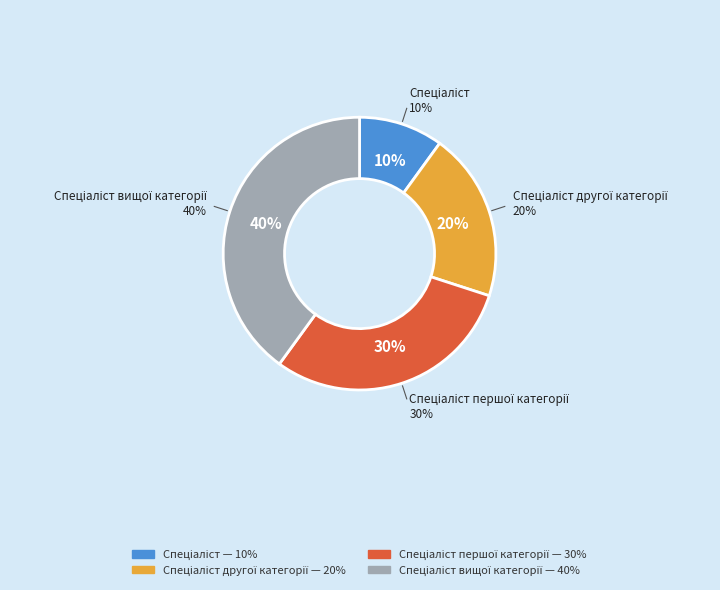

What is the largest slice in the pie chart?

Спеціаліст вищої категорії